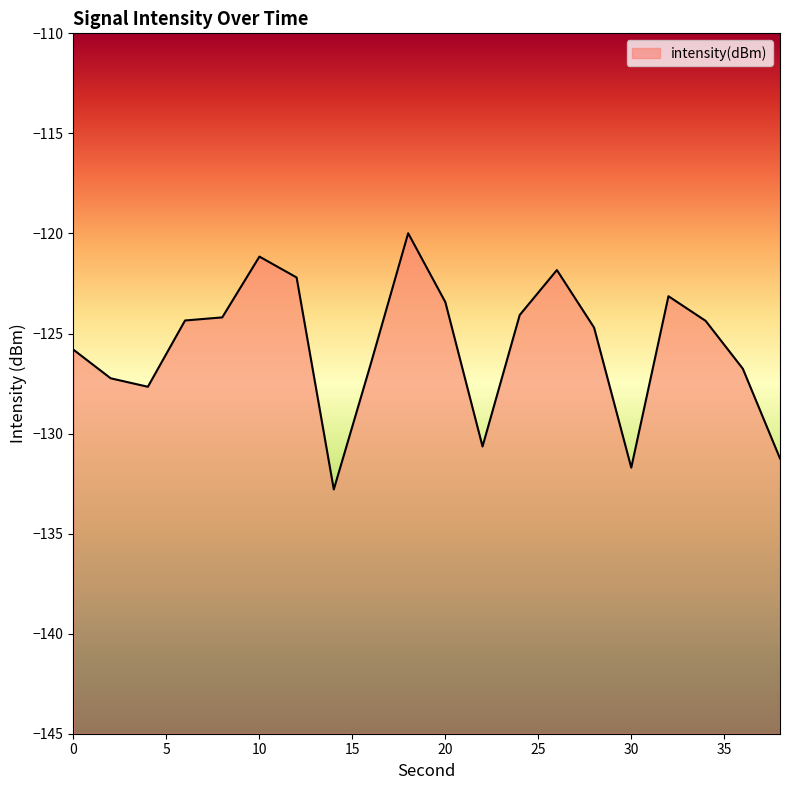

True or false: there are more than 0 points higher than both neighbors.

True